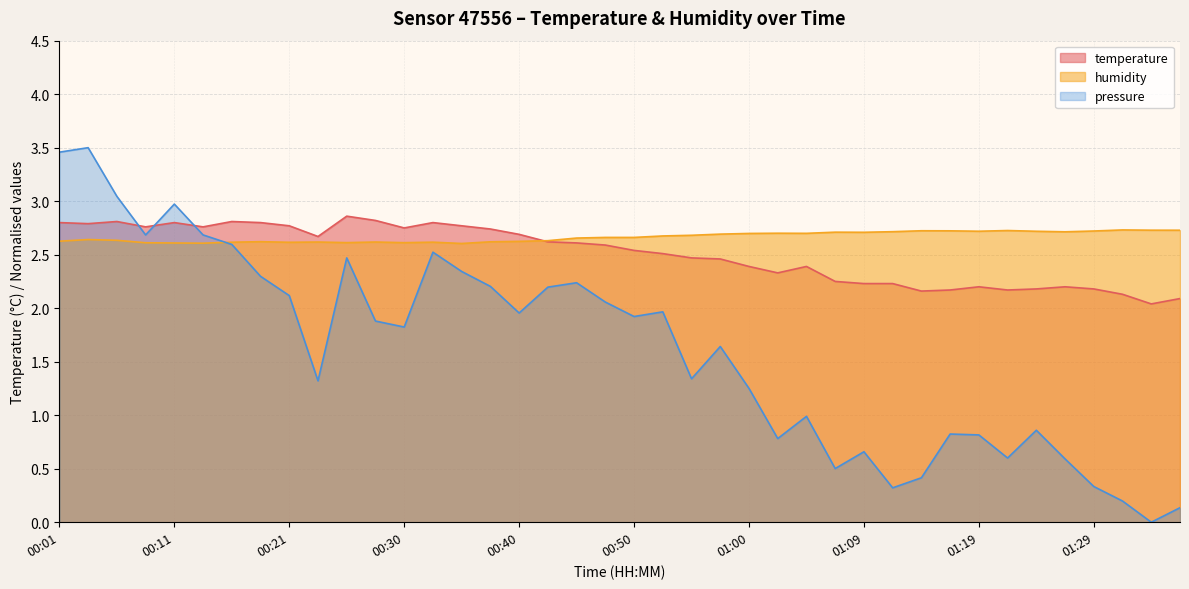

How many lines are shown in the chart?

3